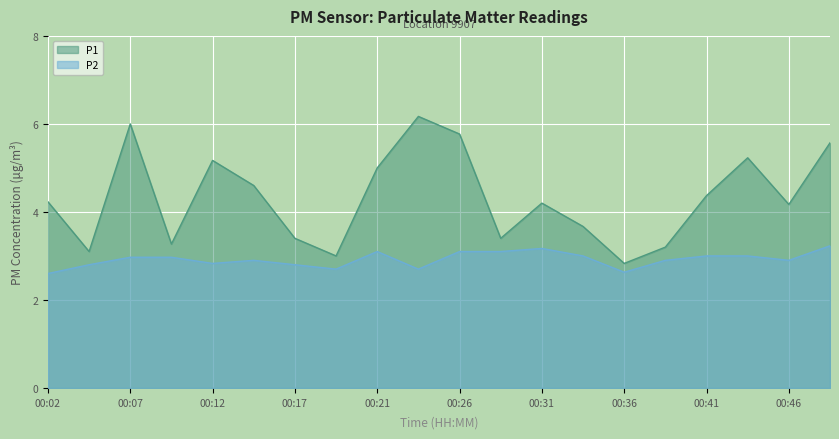

True or false: P2 and P1 cross at least once.

False